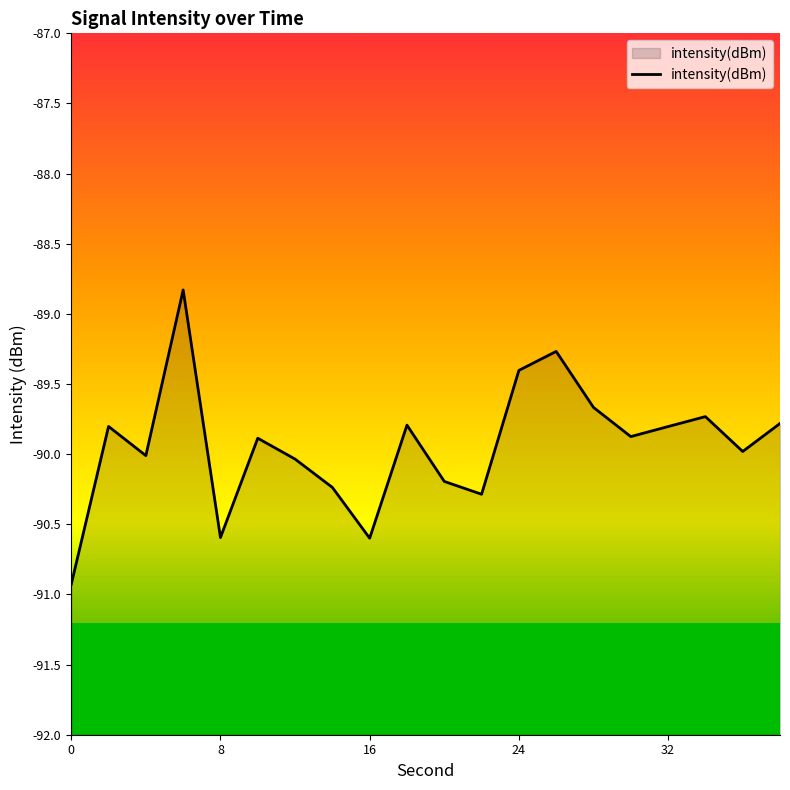

The value at 30 is -89.9. True or false?

True